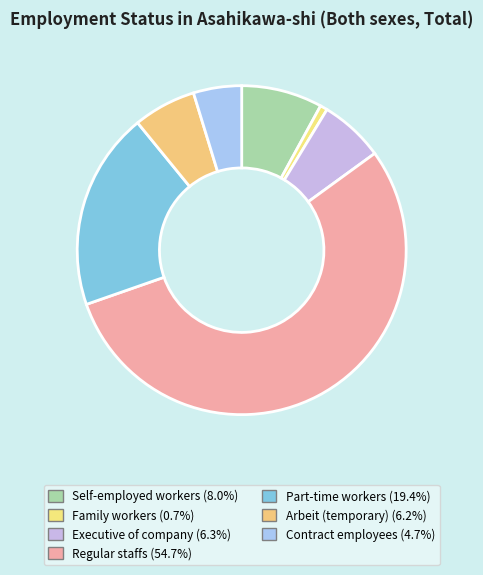

To the nearest percent, what portion does Arbeit (temporary) represent?

6%